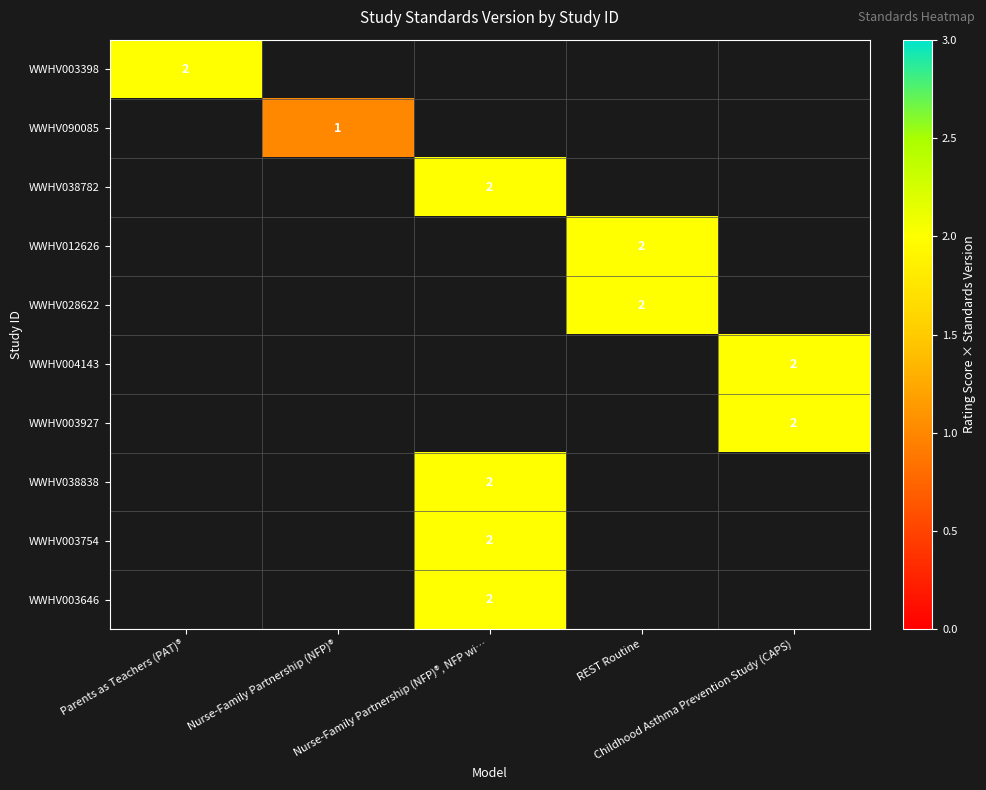

The WWHV038838 series shows 2.0 at Nurse-Family Partnership (NFP)®, NFP wi…. True or false?

True